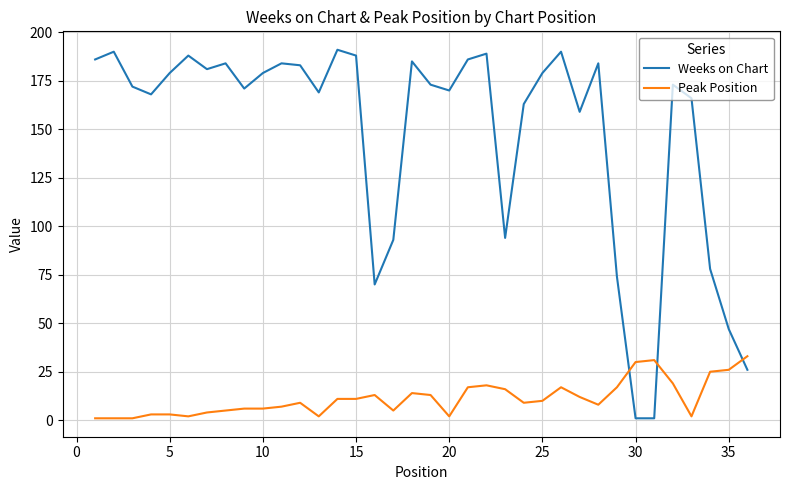

Which series has the widest spread of values?

Weeks on Chart